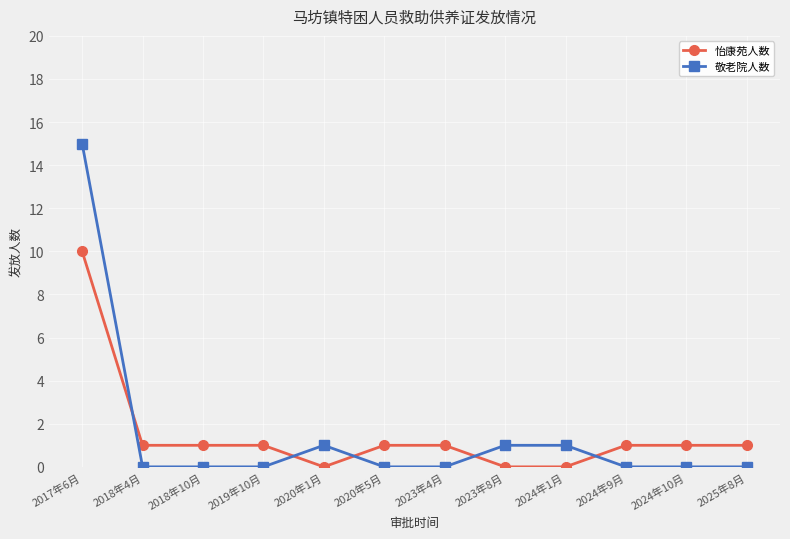

How many 怡康苑人数 values are between 1 and 2?

8